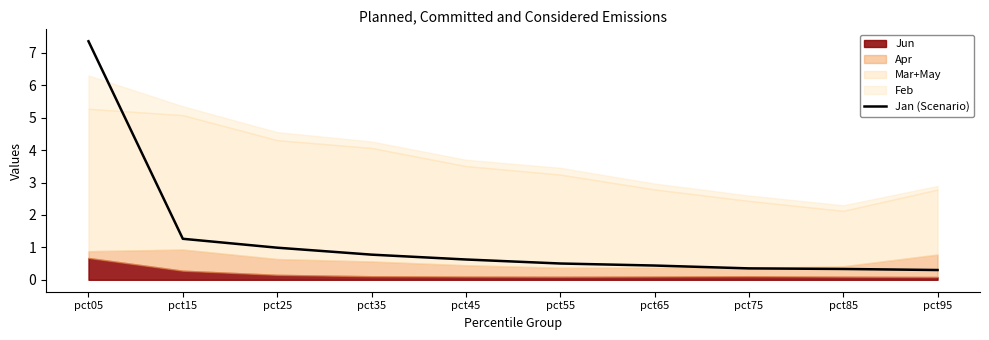

What is the sum of all values?

12.9